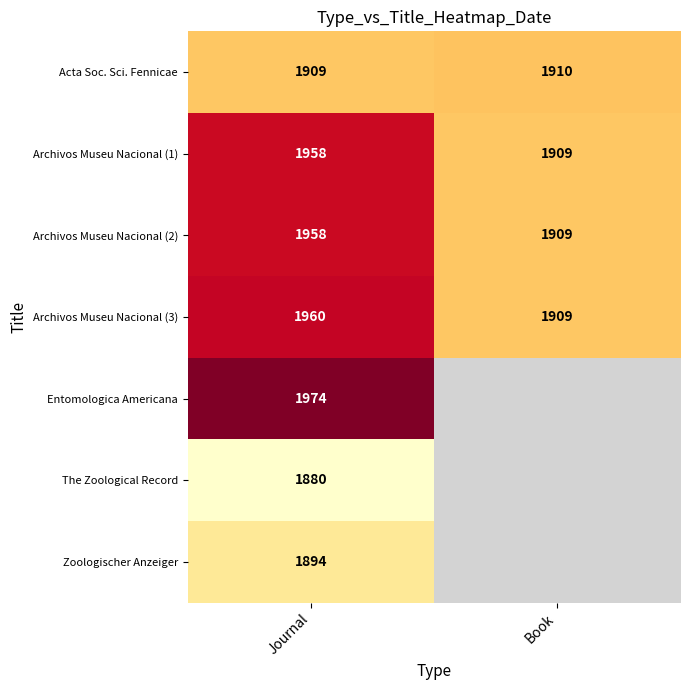

What is the sum of the Acta Soc. Sci. Fennicae values at Journal and Book?

3819